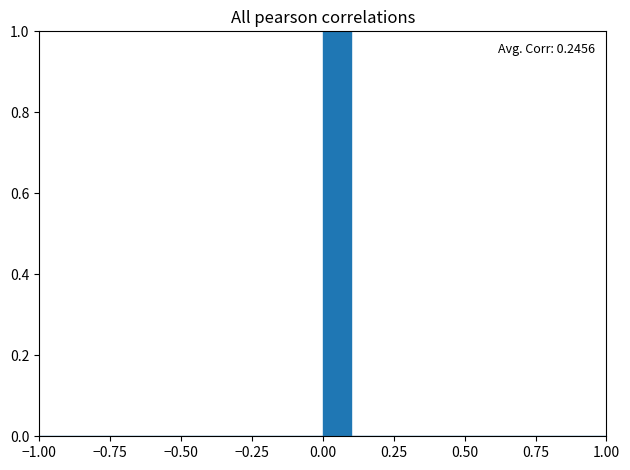

Read against the x-axis, roughly where is the centre of the tallest bar?

0.05